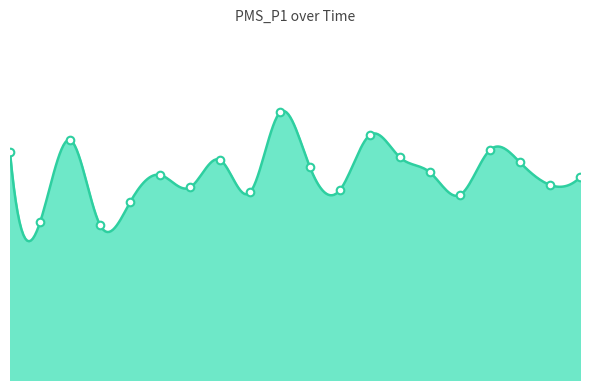

What is the ratio of the value at 07:22 to the value at 05:44?

0.9